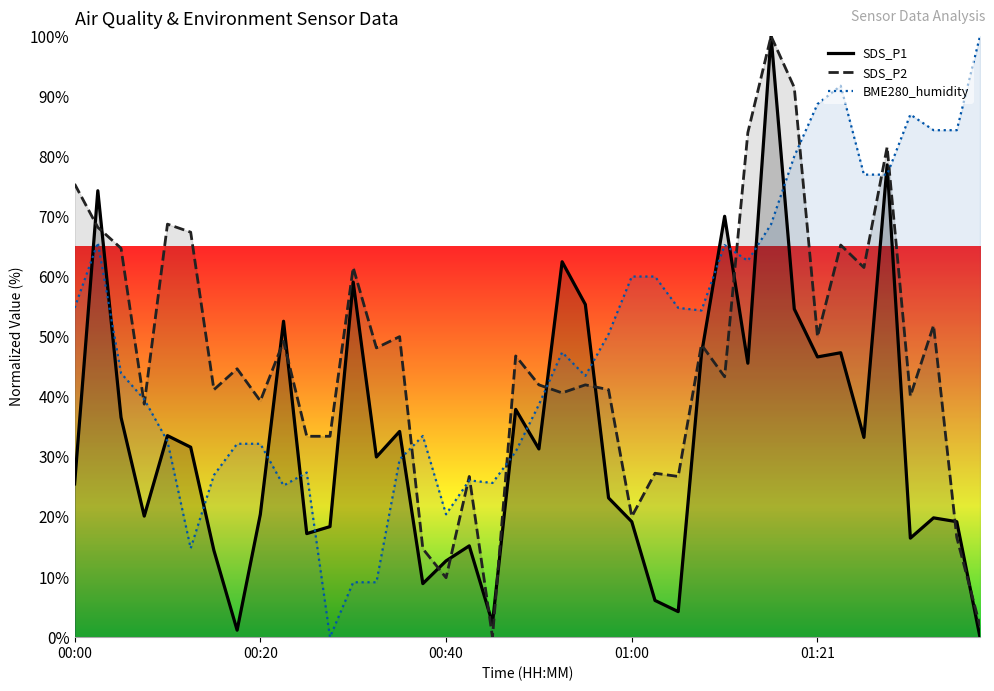

What is the difference between the highest and lowest values at 01:27?

43.7